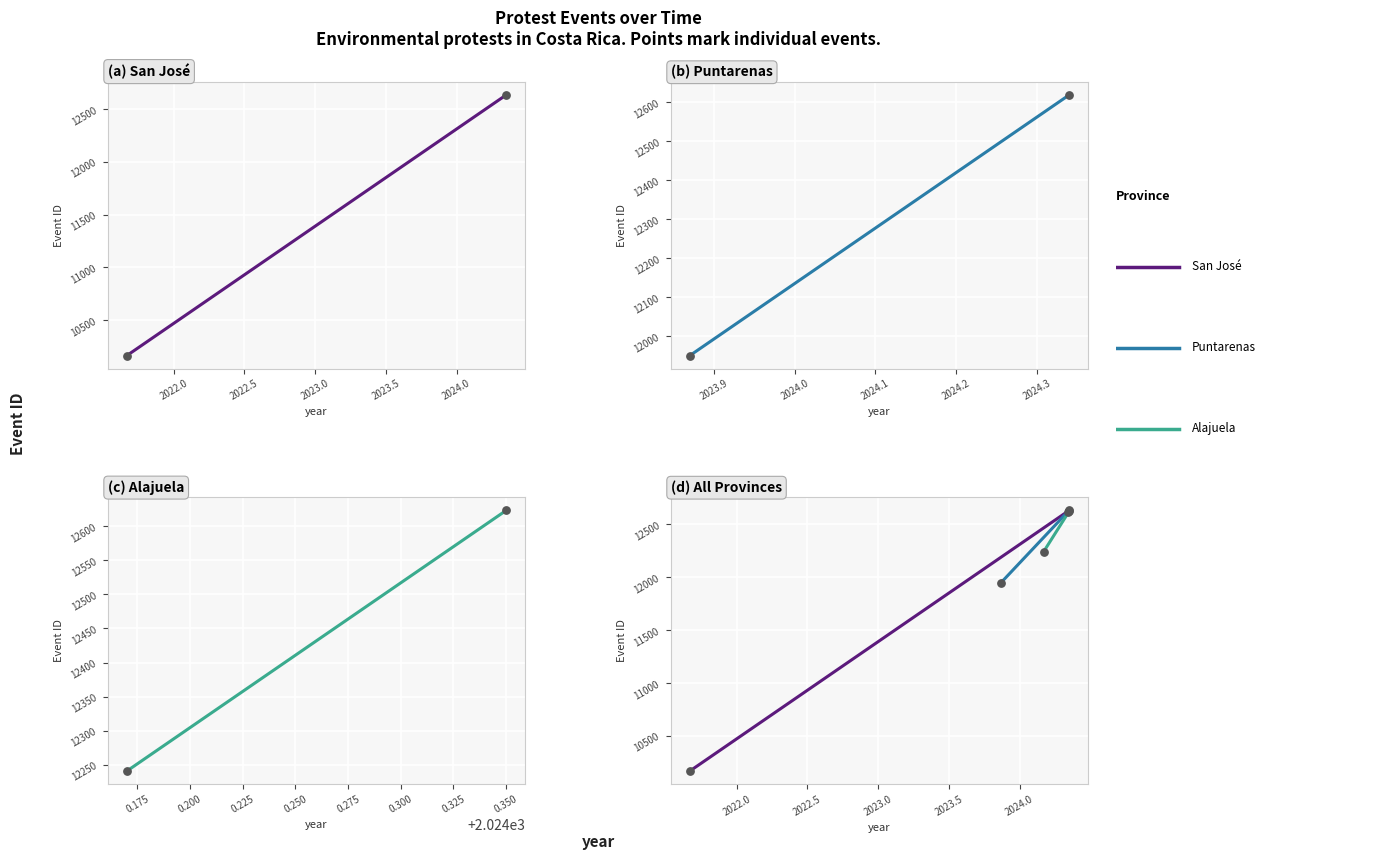

Which series contains the highest Y value?

San José